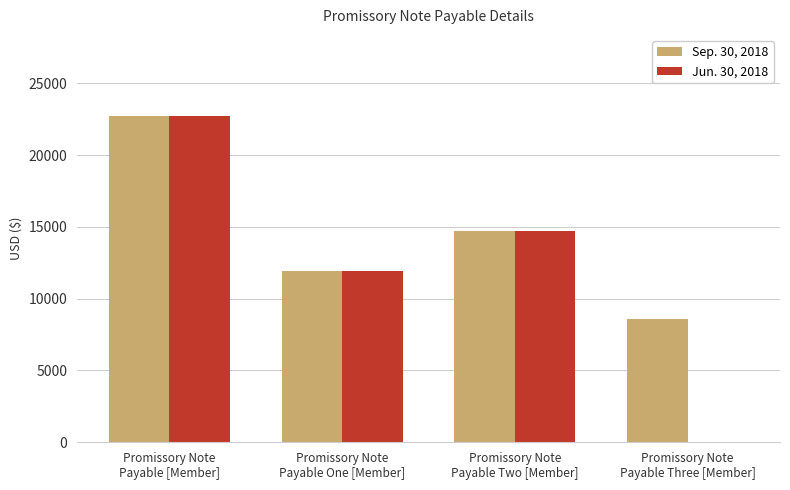

Count the Sep. 30, 2018 values in the range 11953 to 22690.

3